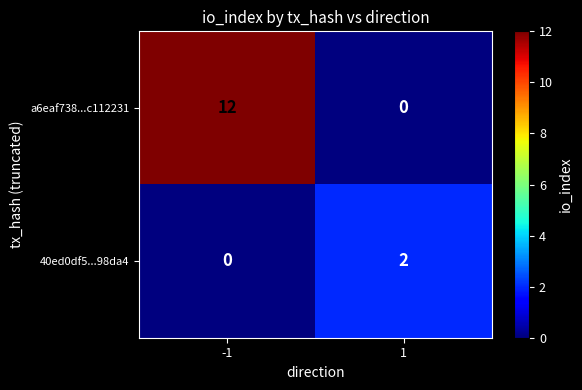

How many categories are shown in the chart?

2